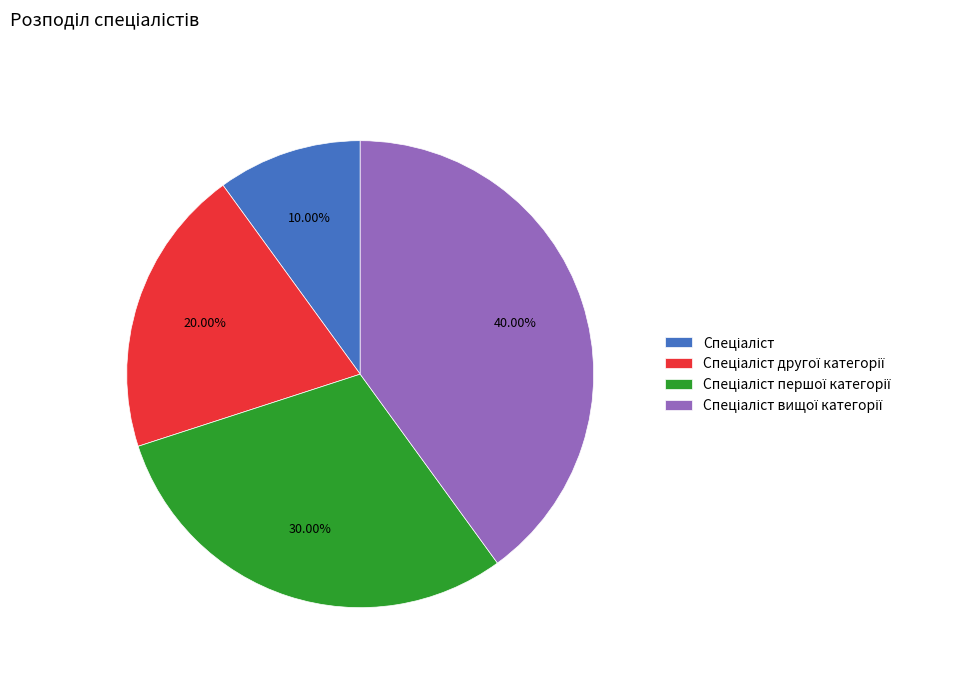

Does any single category account for the majority?

No